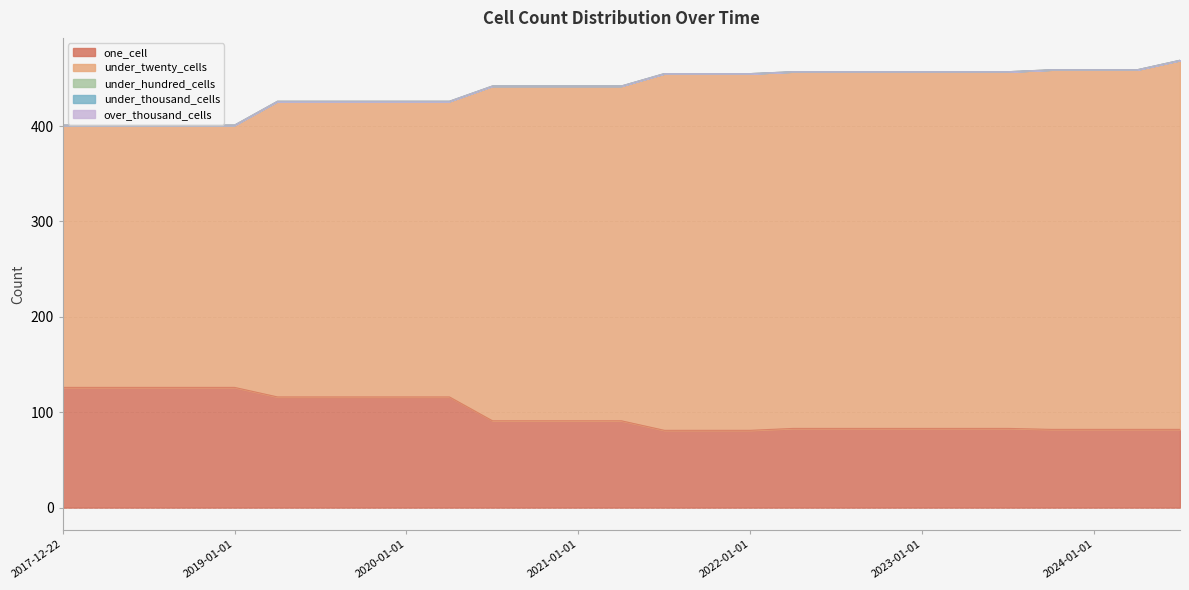

What position from the left is 2020-04-01?

10